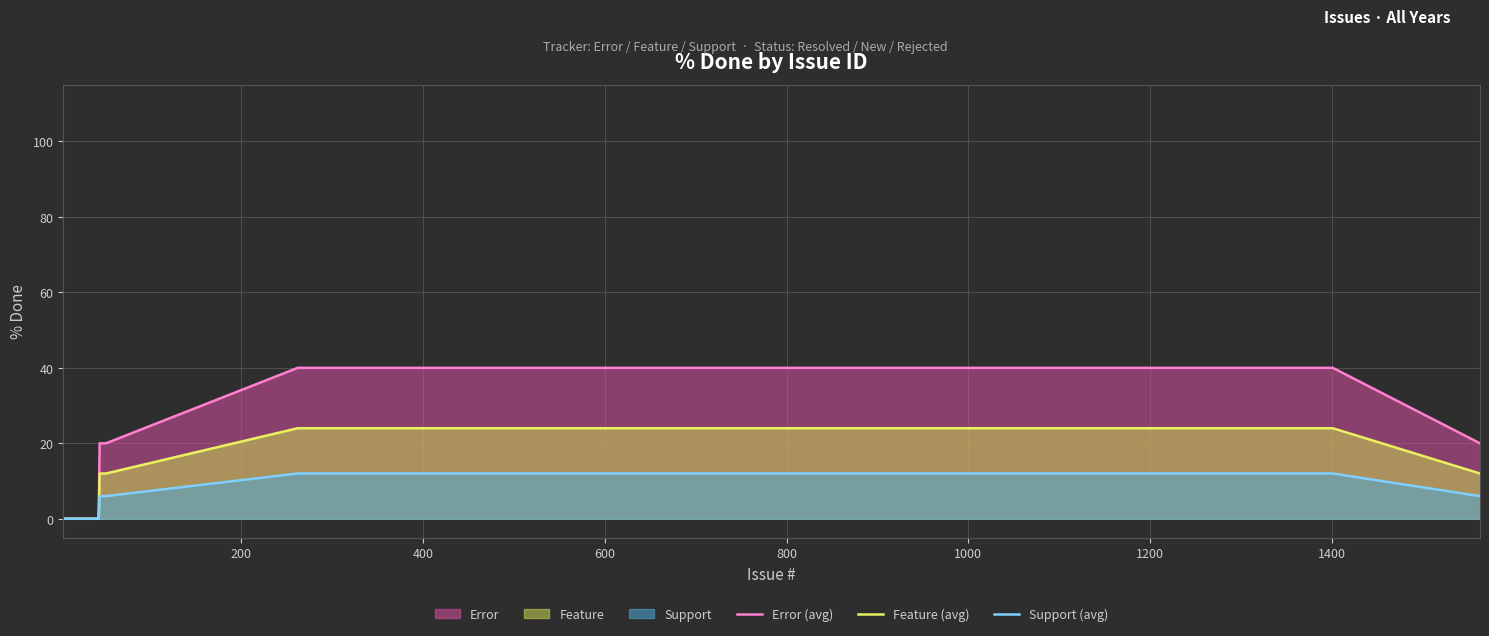

Which series has the widest spread of values?

Error (avg)